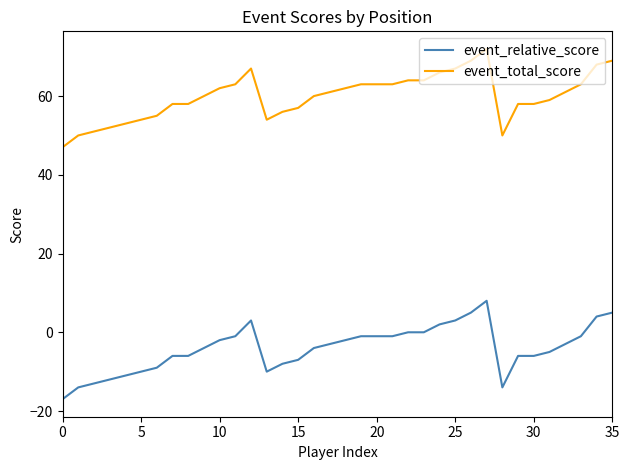

Rank the series by their maximum value, from highest to lowest.

event_total_score, event_relative_score